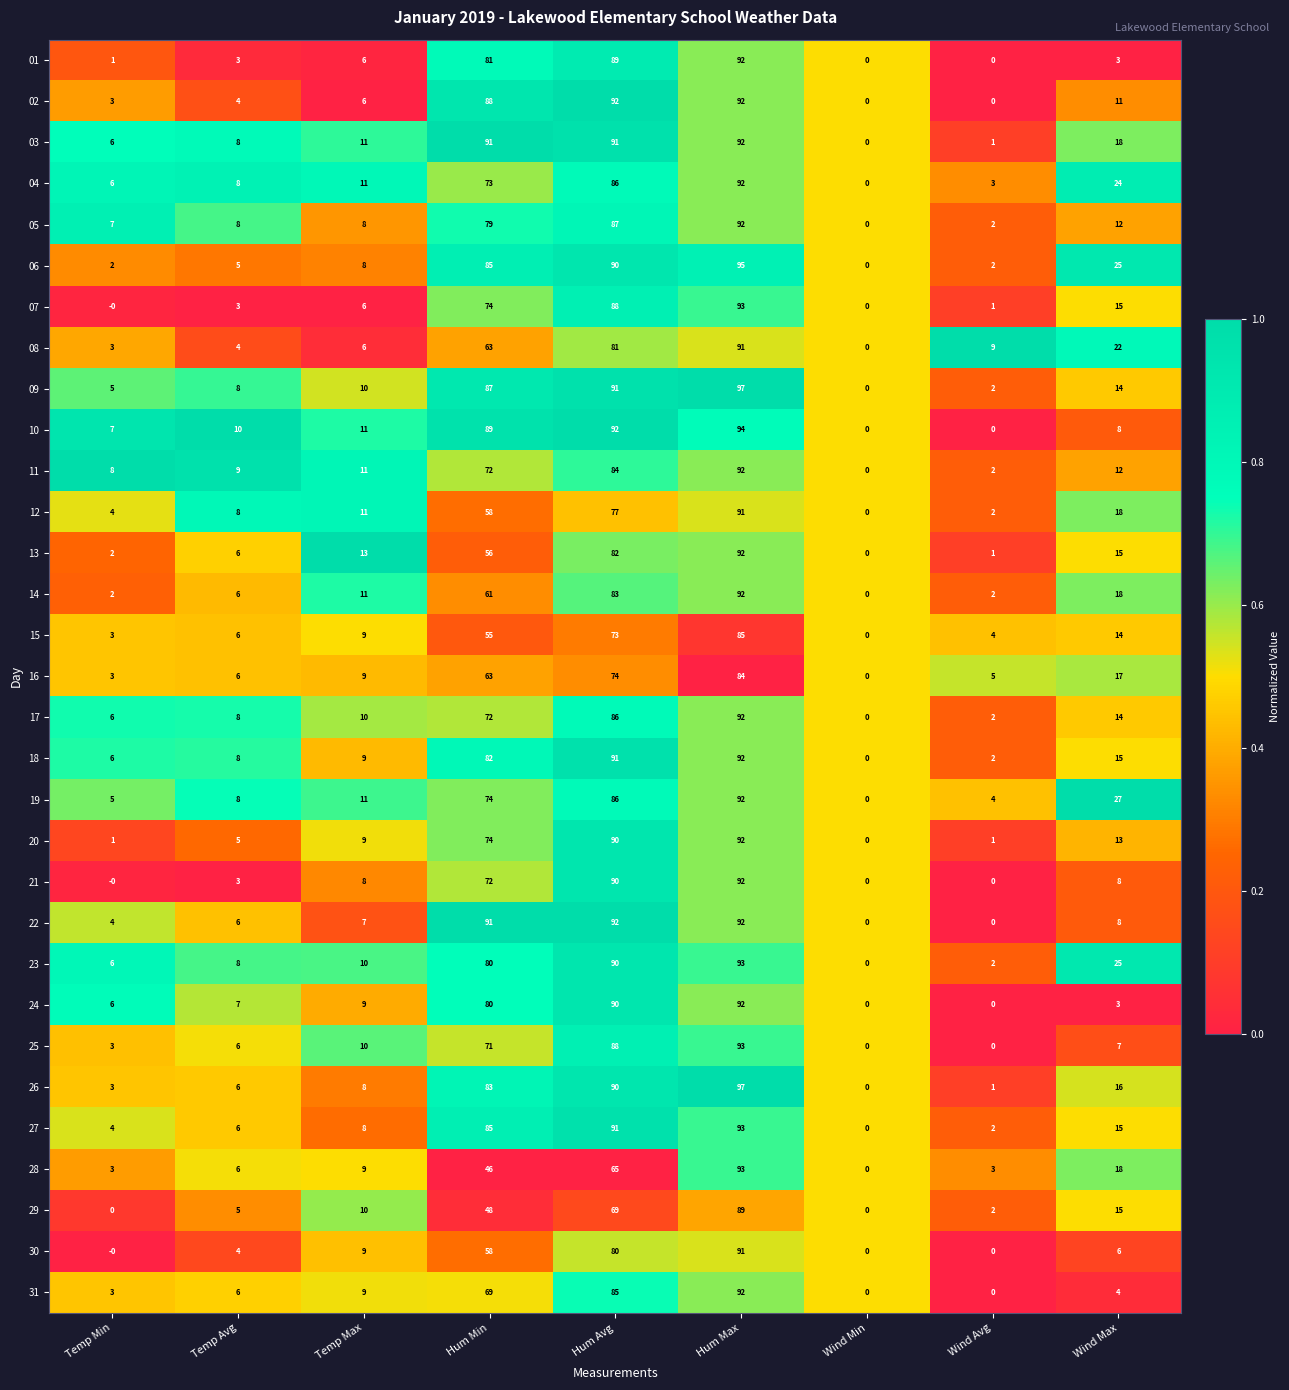

What is the spread (max minus min) of values at Temp Min?

8